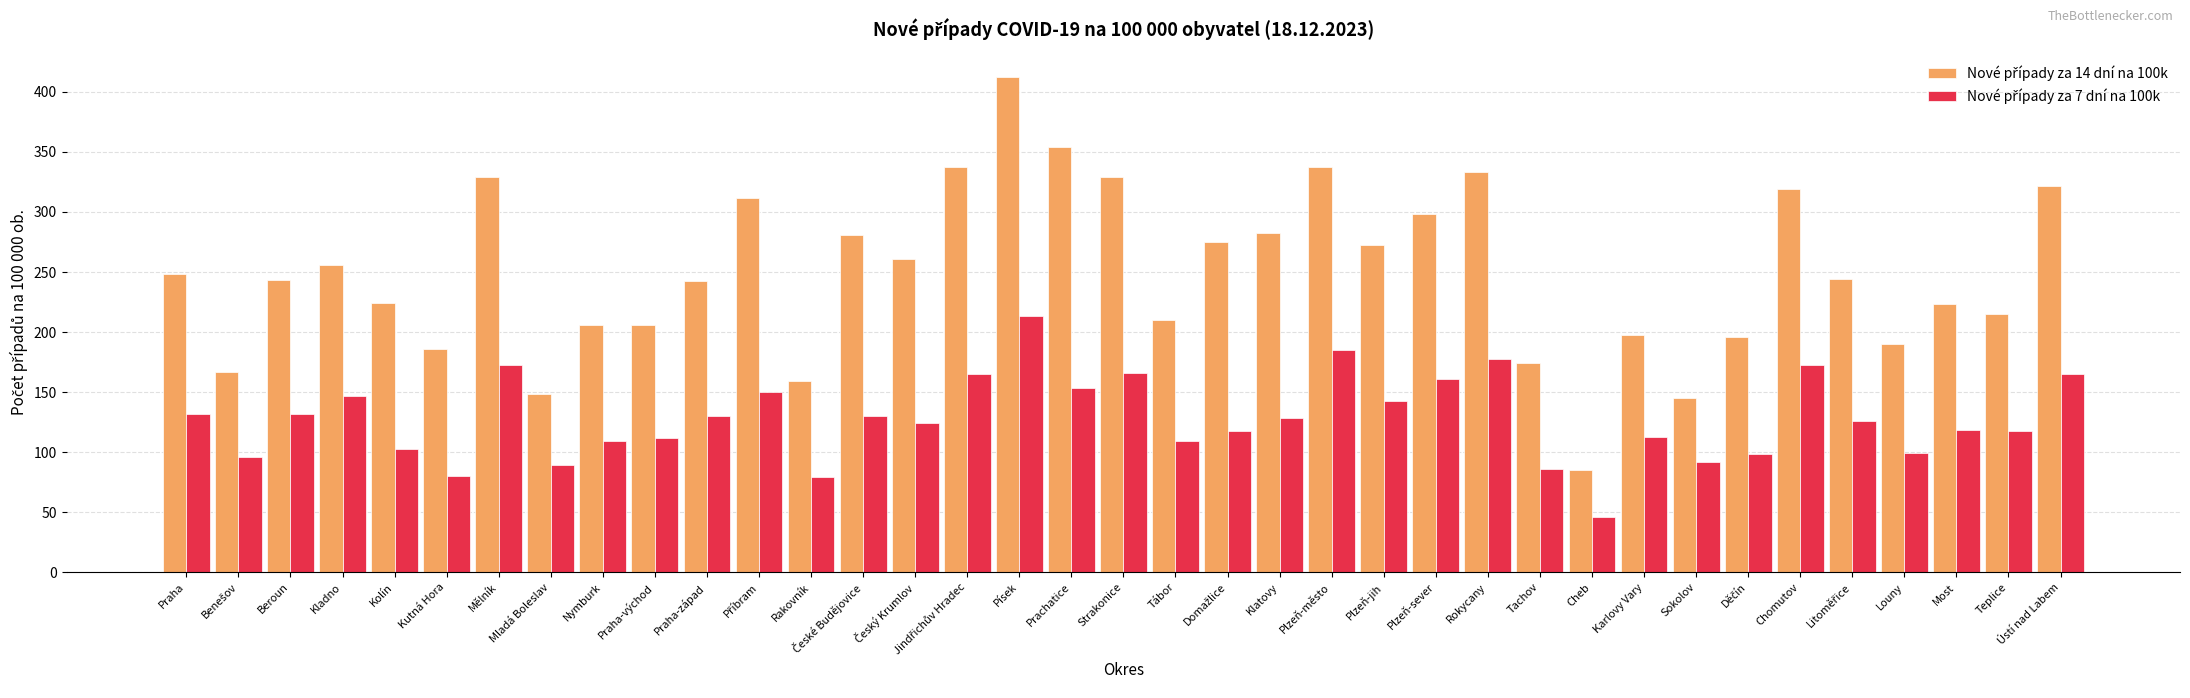

What is the spread (max minus min) of values at Rakovník?

80.7